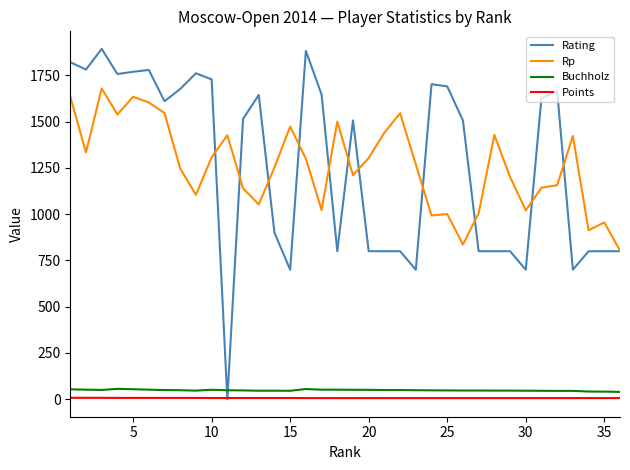

Which series ends up on top after the final intersection of Rating and Points?

Rating